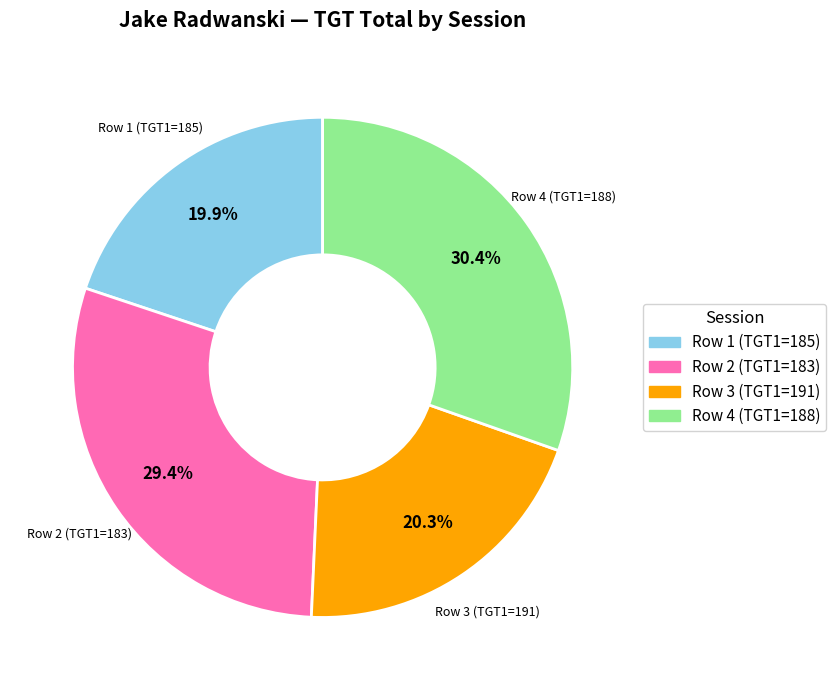

Does any single category account for the majority?

No